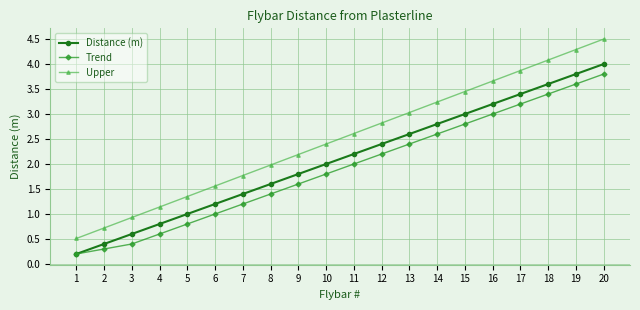

Which series changed the most between 5 and 15?

Upper